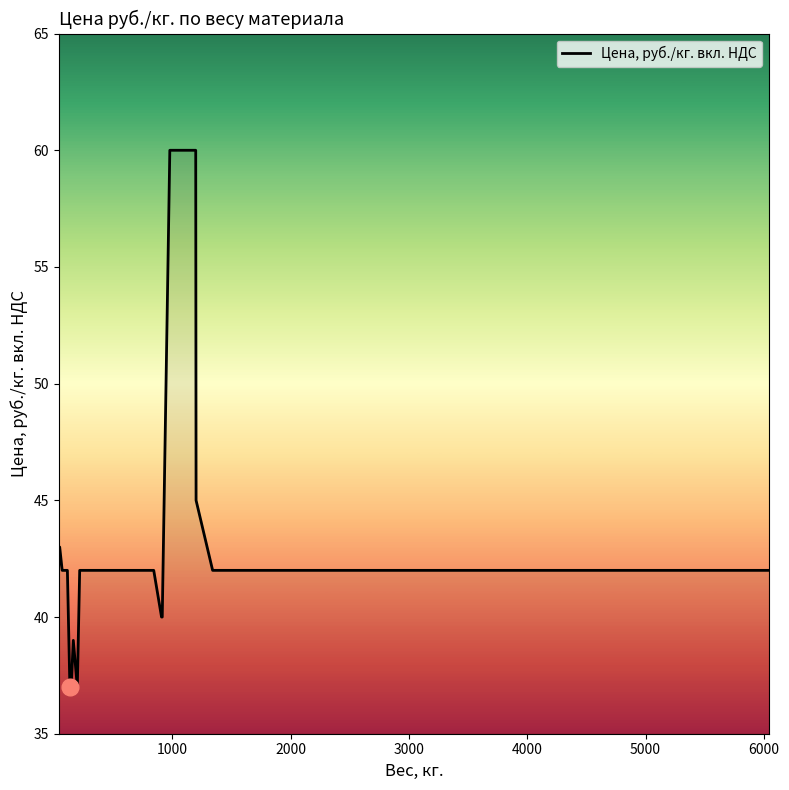

What is the greatest value displayed?

60